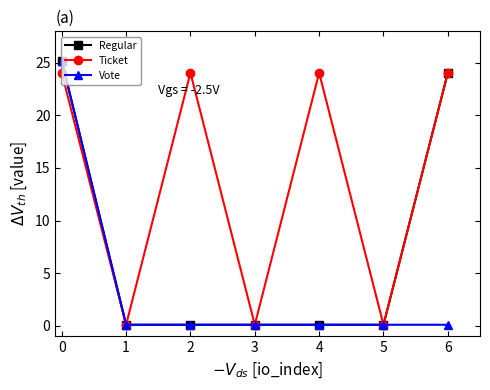

Is it true that Ticket equals 24.1 at 6?

True